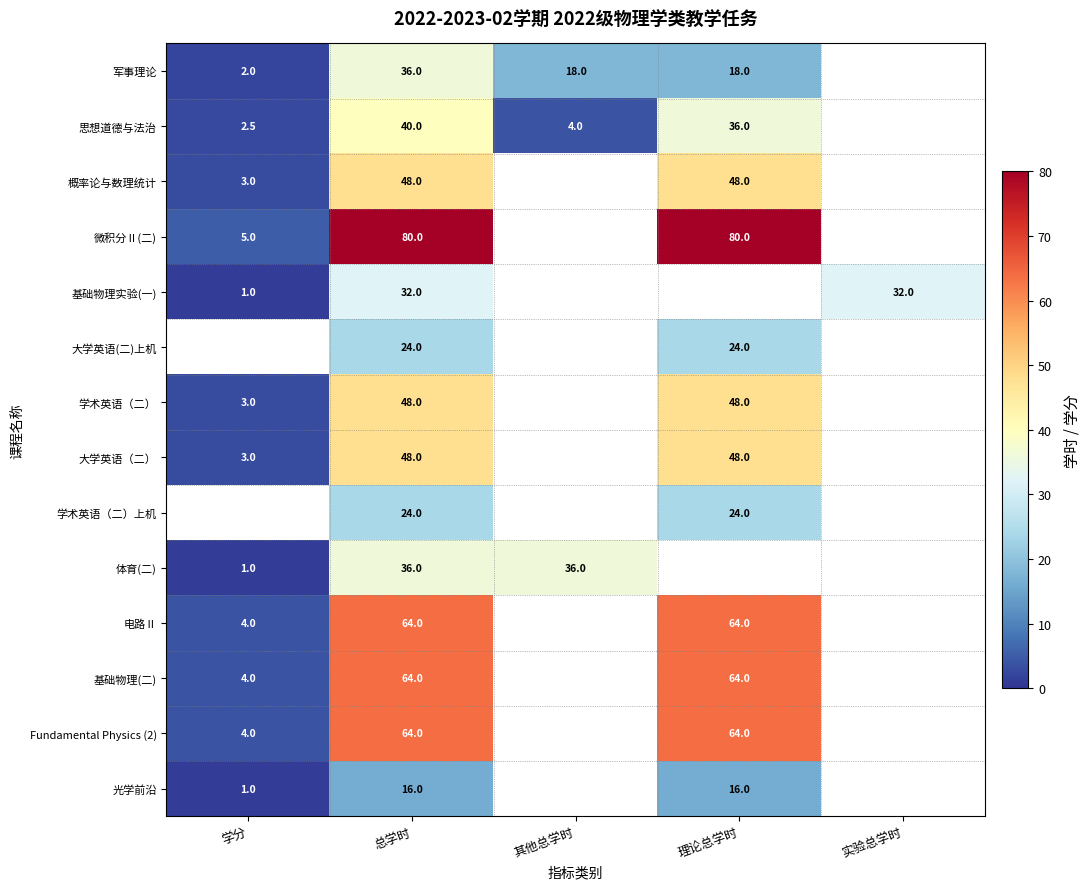

True or false: 学术英语（二） has a value of 75.5 at 总学时.

False